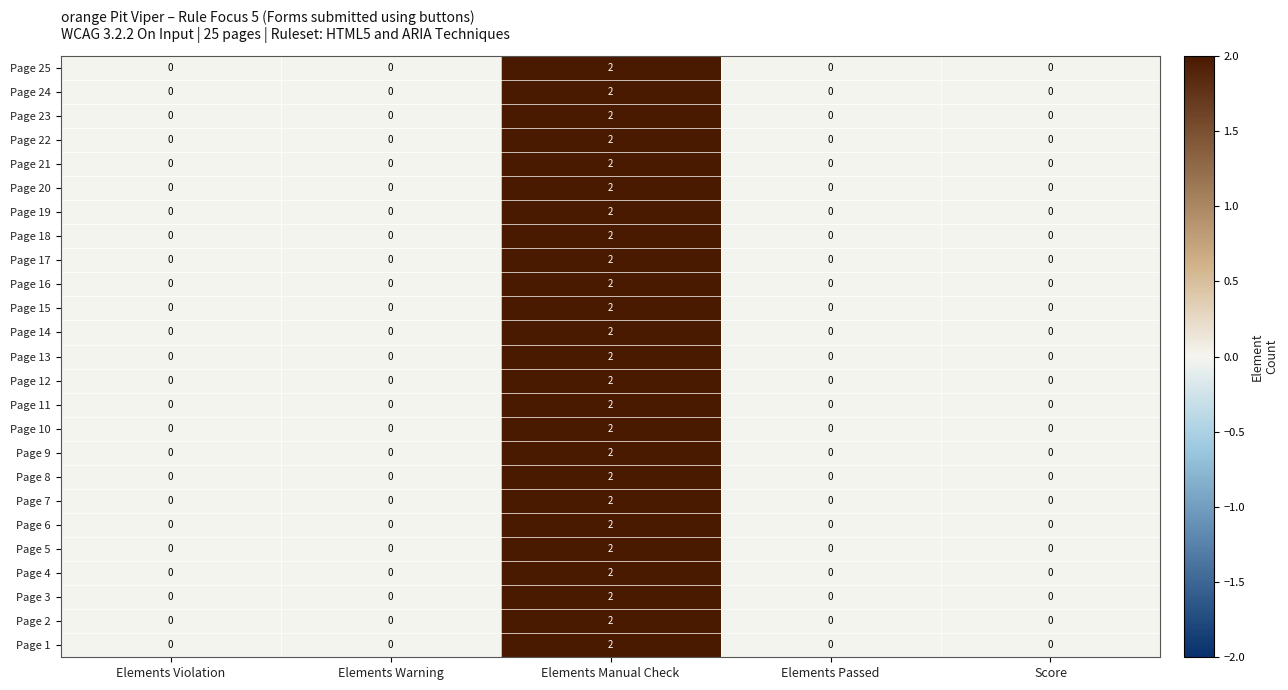

At which category is the sum across all series the highest?

Elements Manual Check